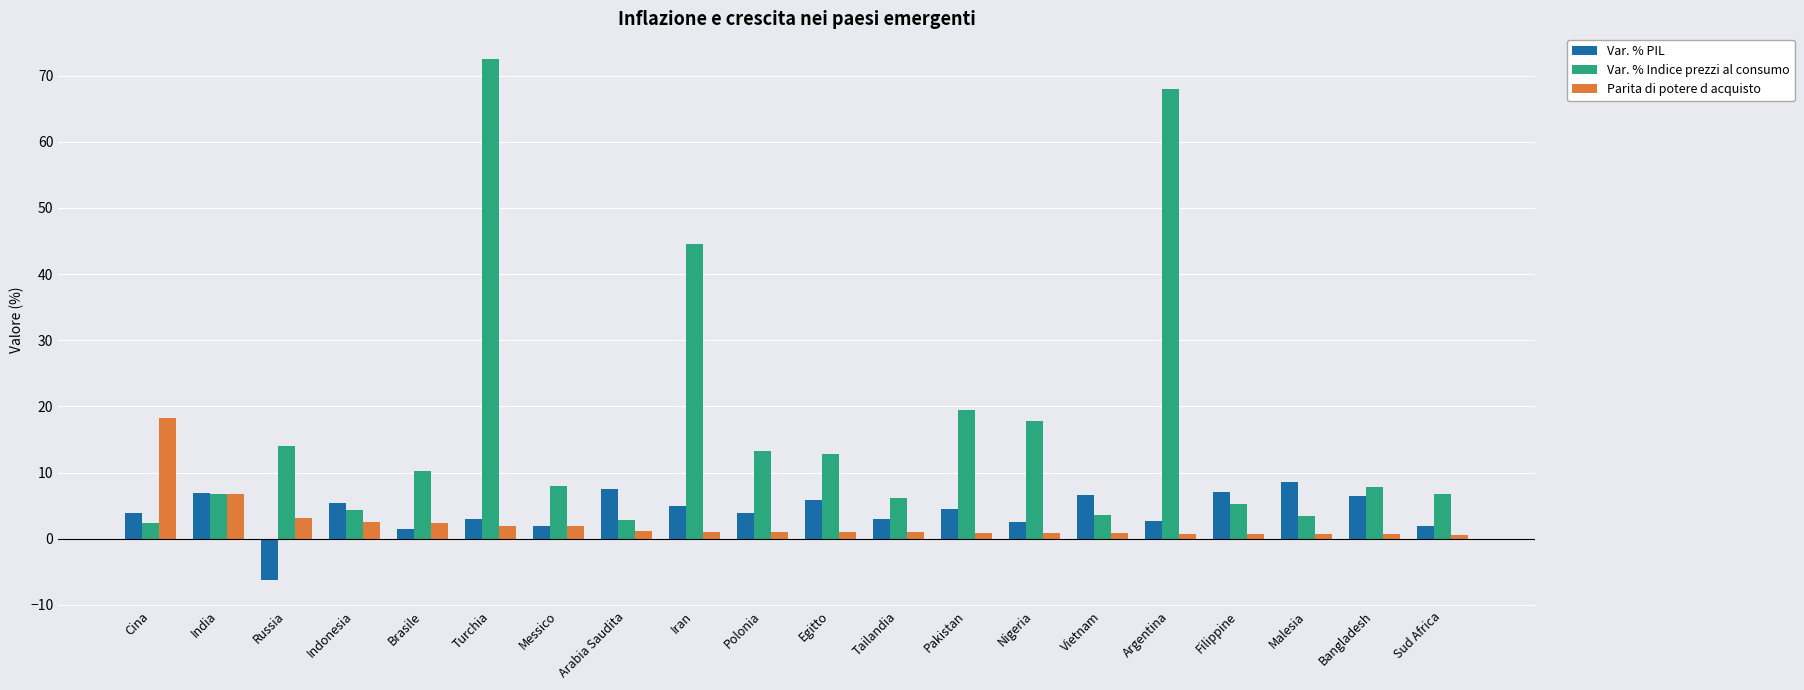

What is the label of the 19th bar from the left?

Bangladesh